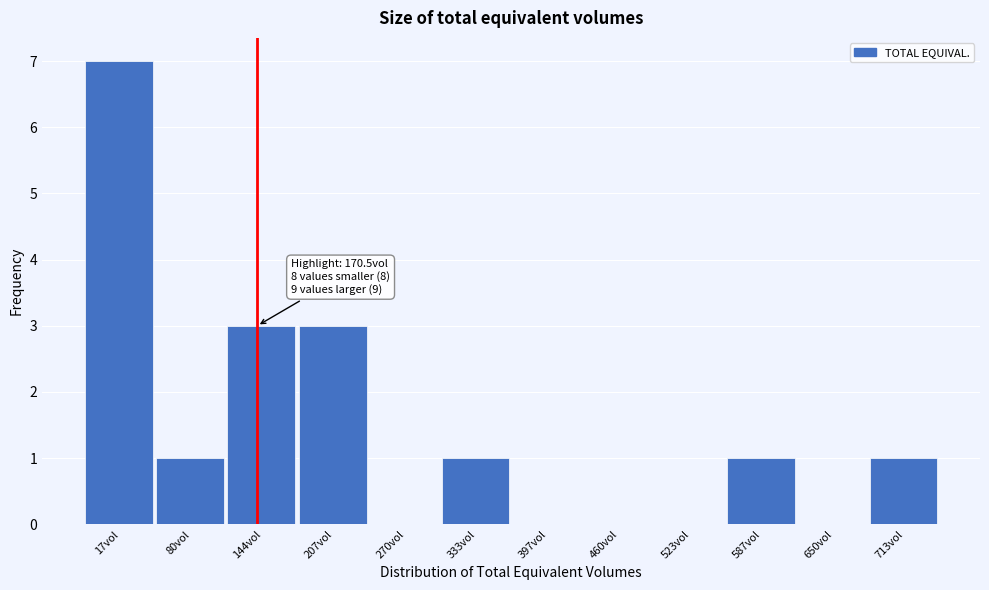

Reading left to right, what are all the values shown in this chart?

17vol=7	80vol=1	144vol=3	207vol=3	270vol=0	333vol=1	397vol=0	460vol=0	523vol=0	587vol=1	650vol=0	713vol=1